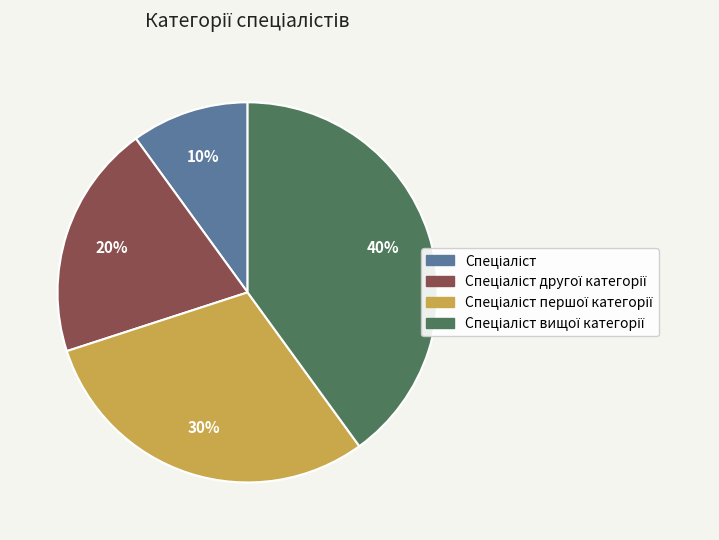

To the nearest percent, what is the average slice percentage?

25%